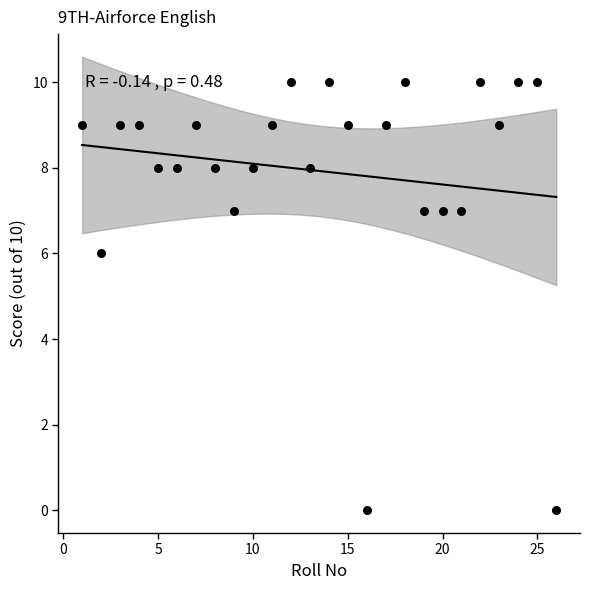

What Y value in the scatter plot is closest to 5?

6